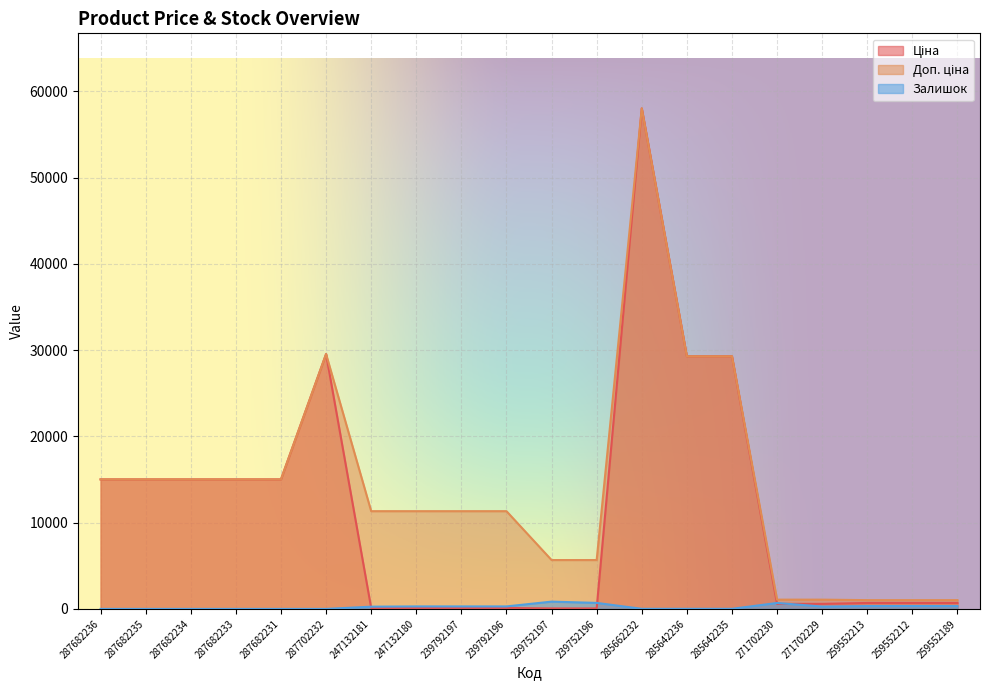

What is the difference between the maximum and minimum values in the Залишок series?

845.0